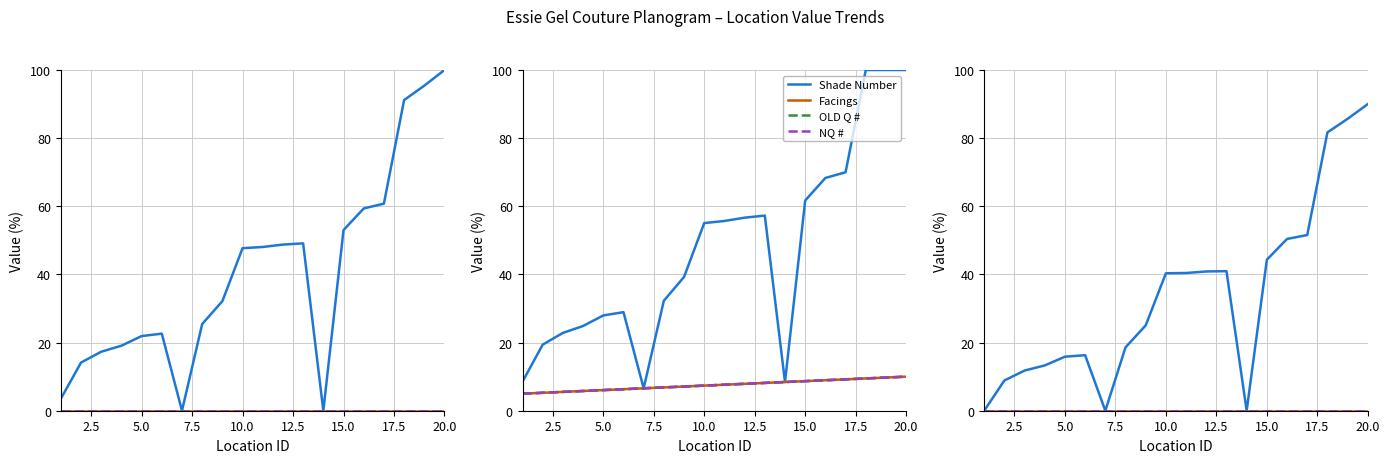

At how many categories does at least one series exceed 28?

10